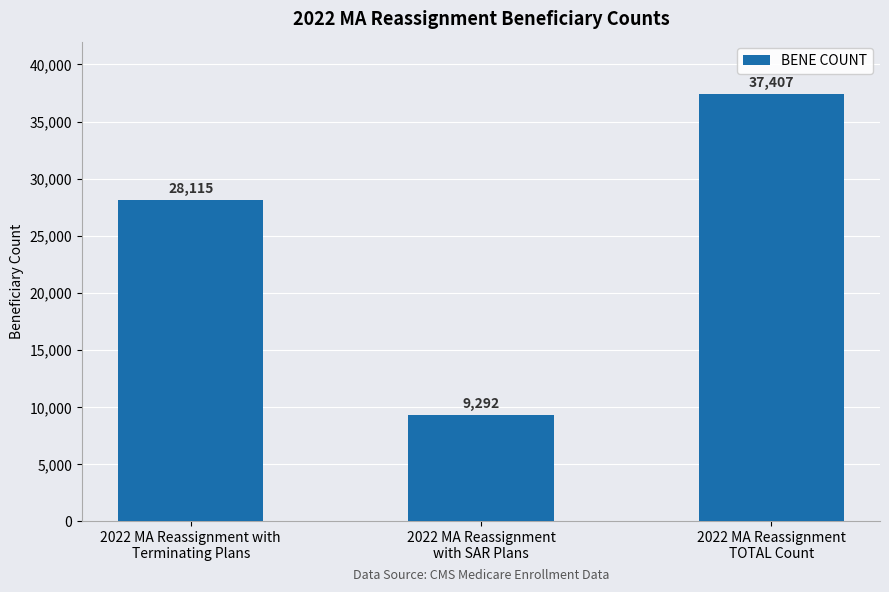

Reading left to right, what are all the values shown in this chart?

28115	9292	37407